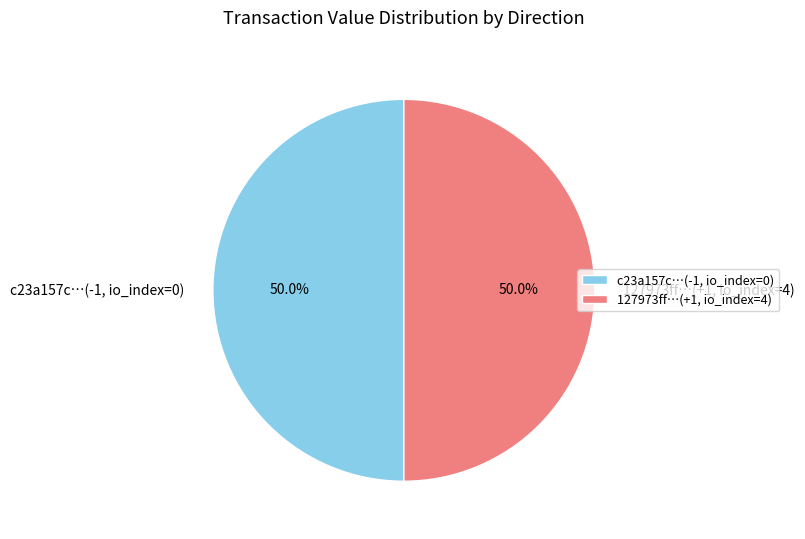

To the nearest percent, what is the difference between the largest and smallest slice percentages?

0%